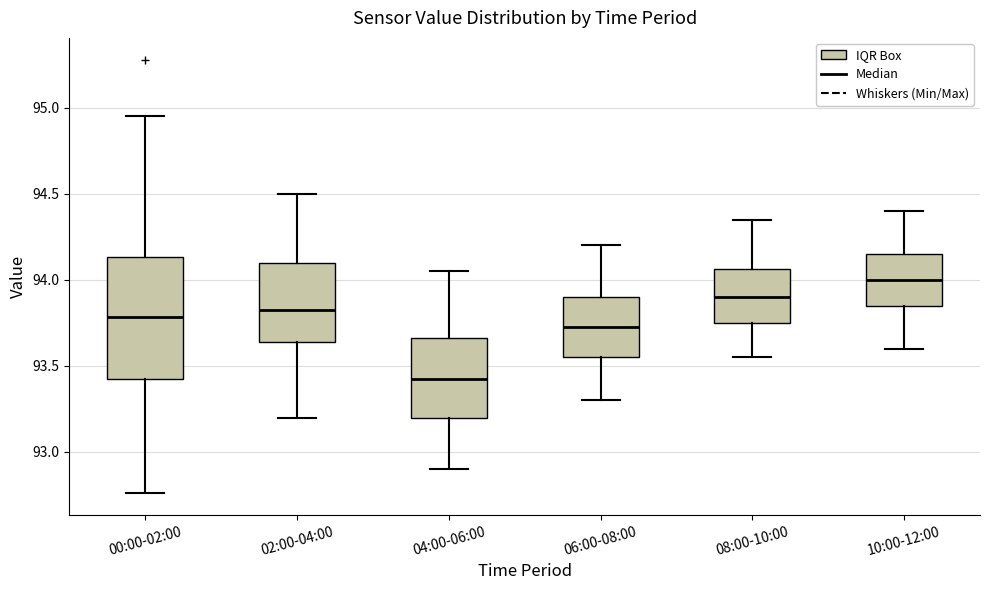

Reading left to right, transcribe this box plot: for each box, give where its median line is, the range the box spans, and where its two whiskers end, as read against the y-axis. The values are not printed on the chart, so give them approximately, as read against the axis.

00:00-02:00: median 93.80, box 93.40 to 94.15, whiskers 92.75 to 94.95
02:00-04:00: median 93.85, box 93.65 to 94.10, whiskers 93.20 to 94.50
04:00-06:00: median 93.45, box 93.20 to 93.65, whiskers 92.90 to 94.05
06:00-08:00: median 93.75, box 93.55 to 93.90, whiskers 93.30 to 94.20
08:00-10:00: median 93.90, box 93.75 to 94.05, whiskers 93.55 to 94.35
10:00-12:00: median 94.00, box 93.85 to 94.15, whiskers 93.60 to 94.40